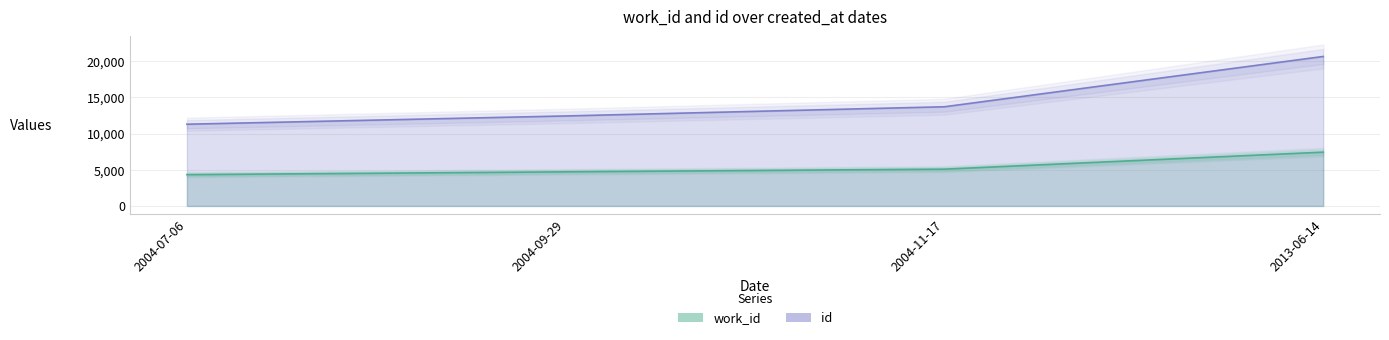

True or false: work_id and id intersect in this chart.

False